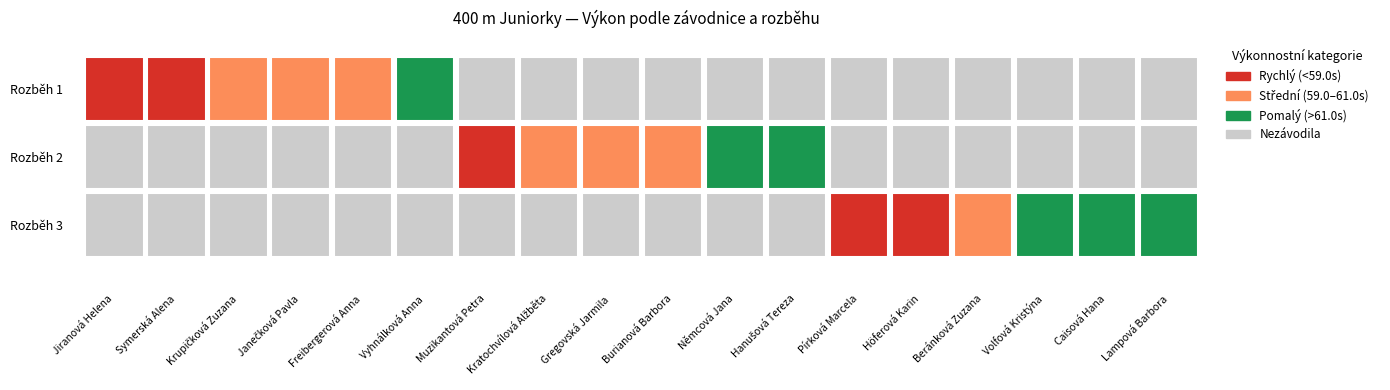

At which category is the sum across all series the highest?

Vyhnálková Anna